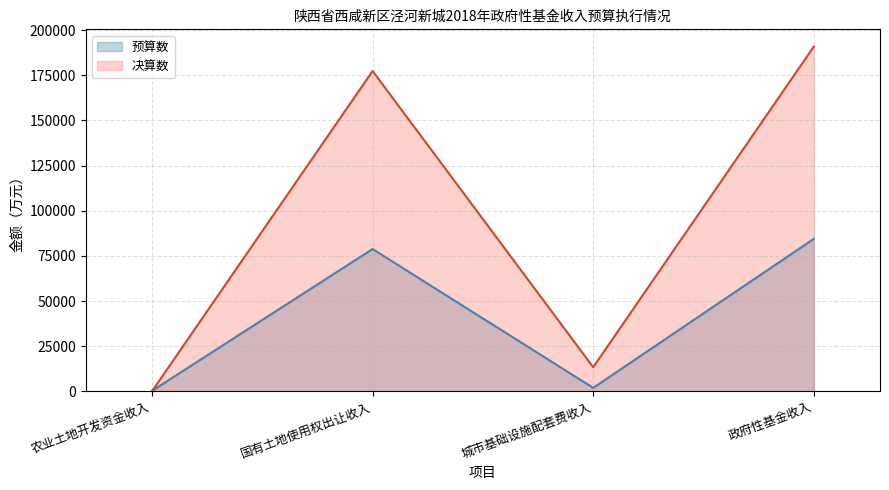

What position from the left is 农业土地开发资金收入?

1